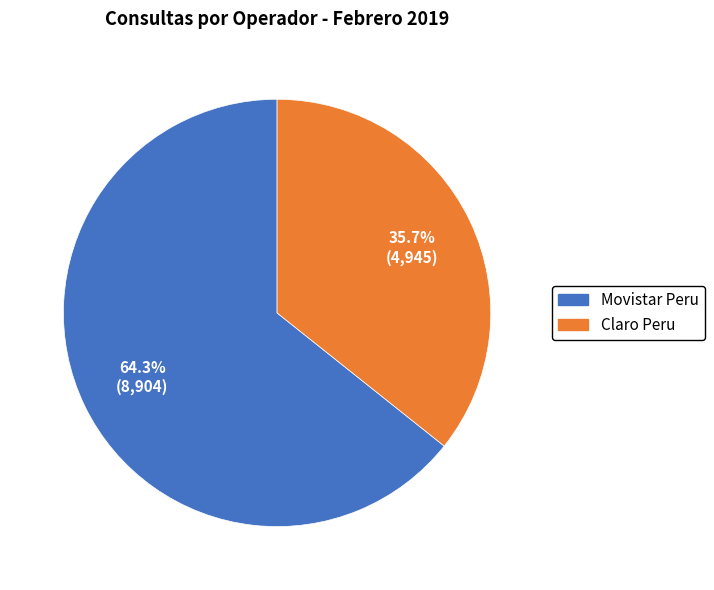

To the nearest percent, what is the difference between the Claro Peru and Movistar Peru slice percentages?

29%